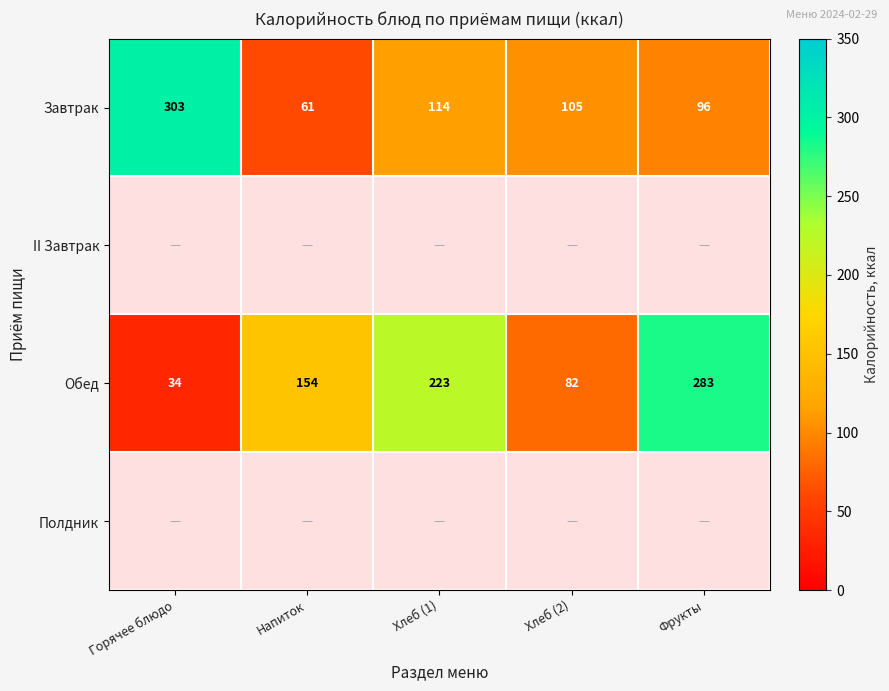

True or false: Обед has a value of 351 at Хлеб (1).

False